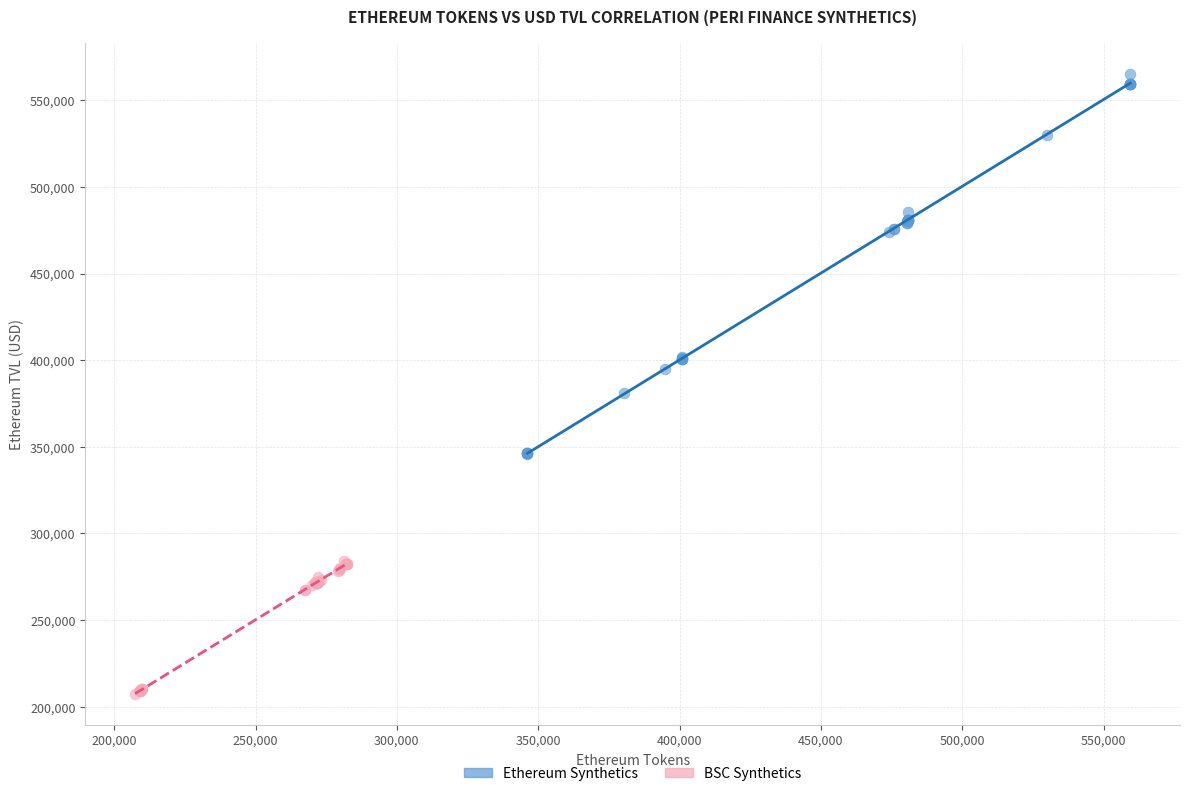

What are all the series names shown in the legend?

Ethereum Synthetics, BSC Synthetics